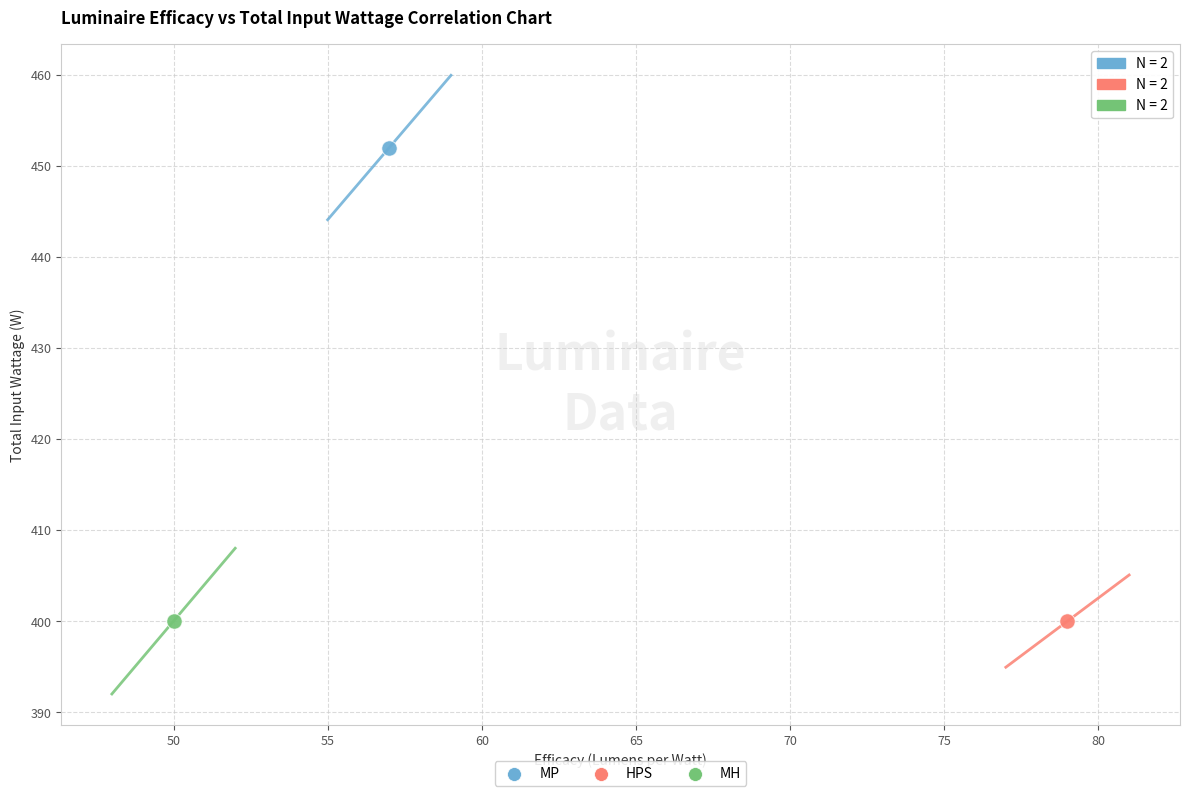

What are all the series names shown in the legend?

MP, HPS, MH